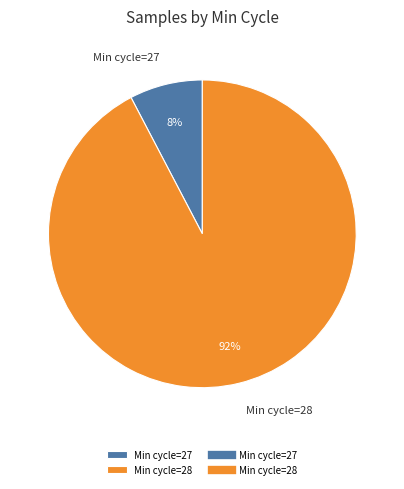

Between Min cycle=28 and Min cycle=27, which is larger?

Min cycle=28